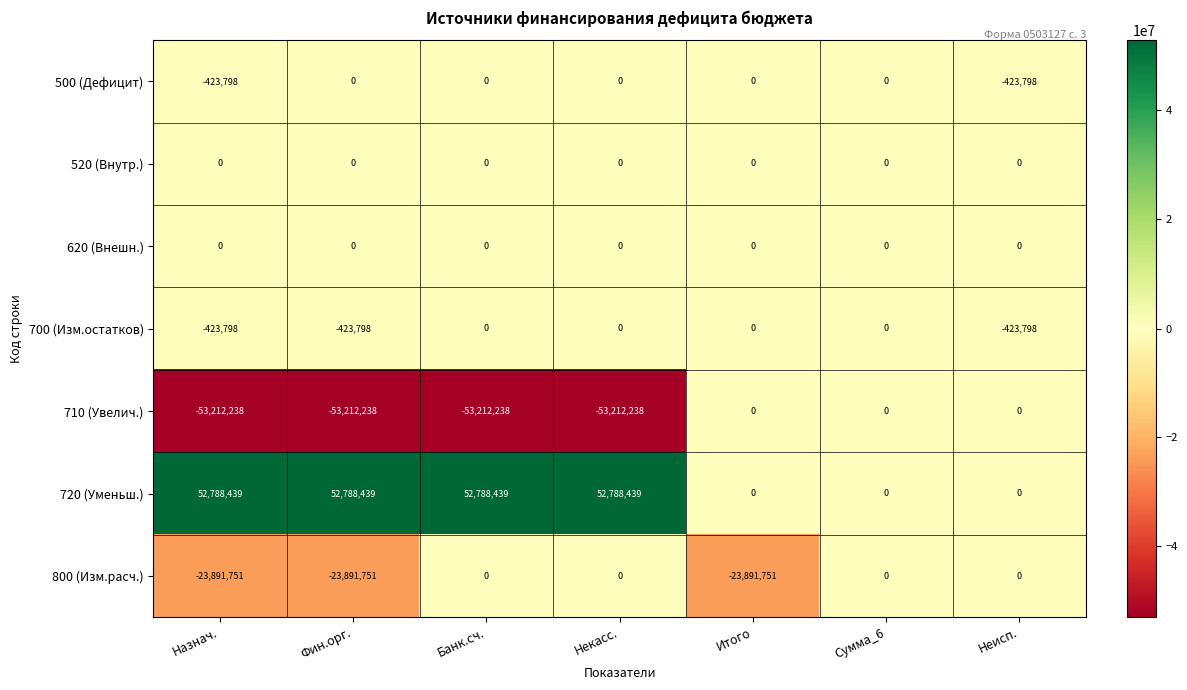

Which series has the largest total across all categories?

720 (Уменьш.)